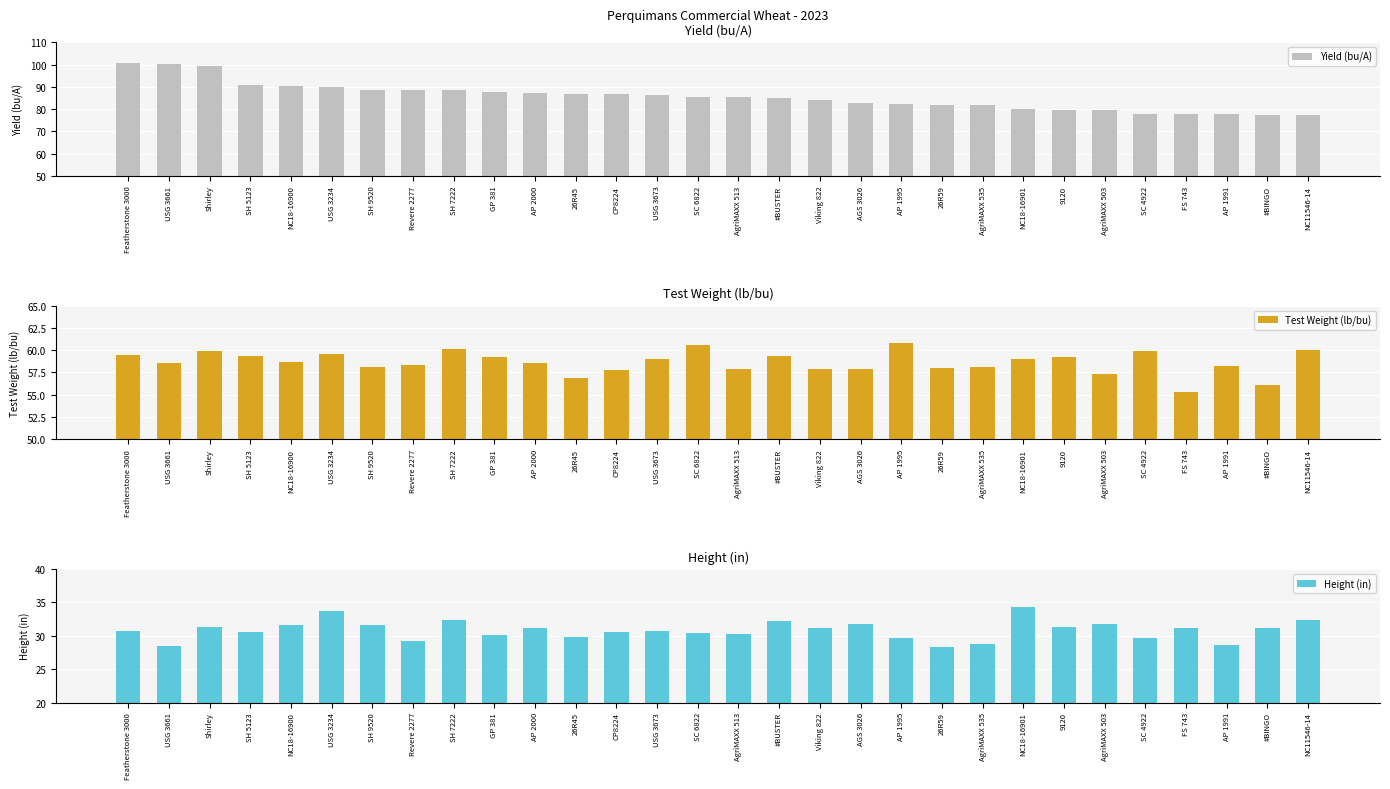

The value of Yield (bu/A) at #BUSTER is 84.9. True or false?

True